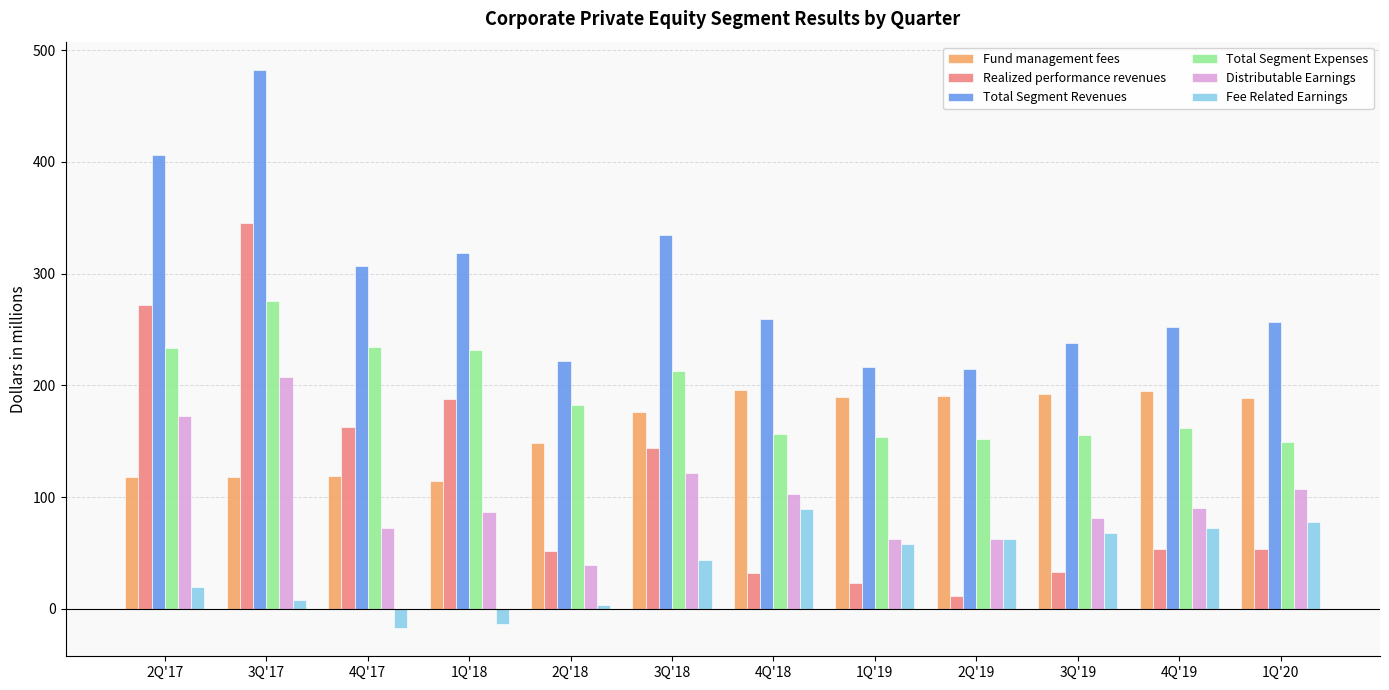

Rank the series by their maximum value, from lowest to highest.

Fee Related Earnings, Fund management fees, Distributable Earnings, Total Segment Expenses, Realized performance revenues, Total Segment Revenues